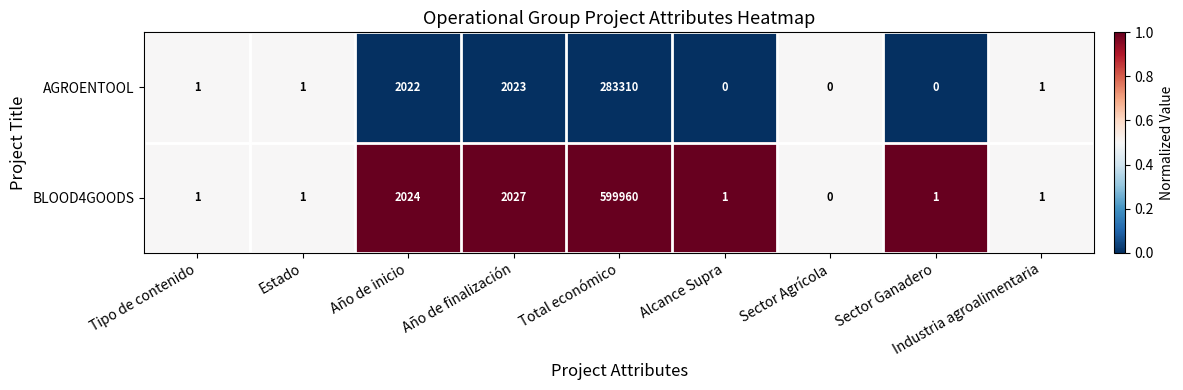

Is it true that AGROENTOOL equals 2022 at Año de inicio?

True